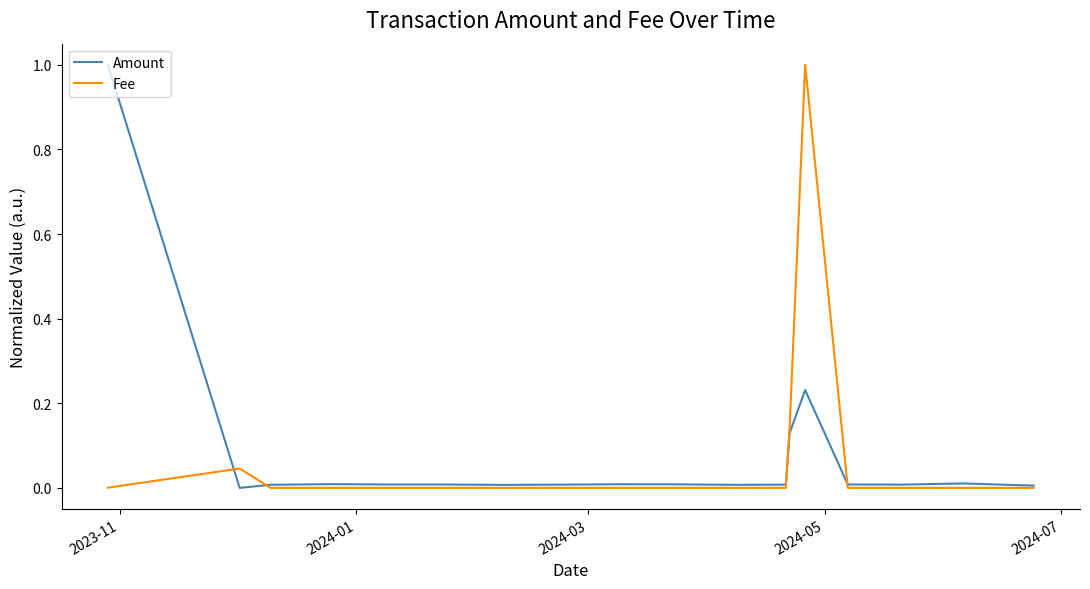

At how many categories does at least one series exceed 0?

18